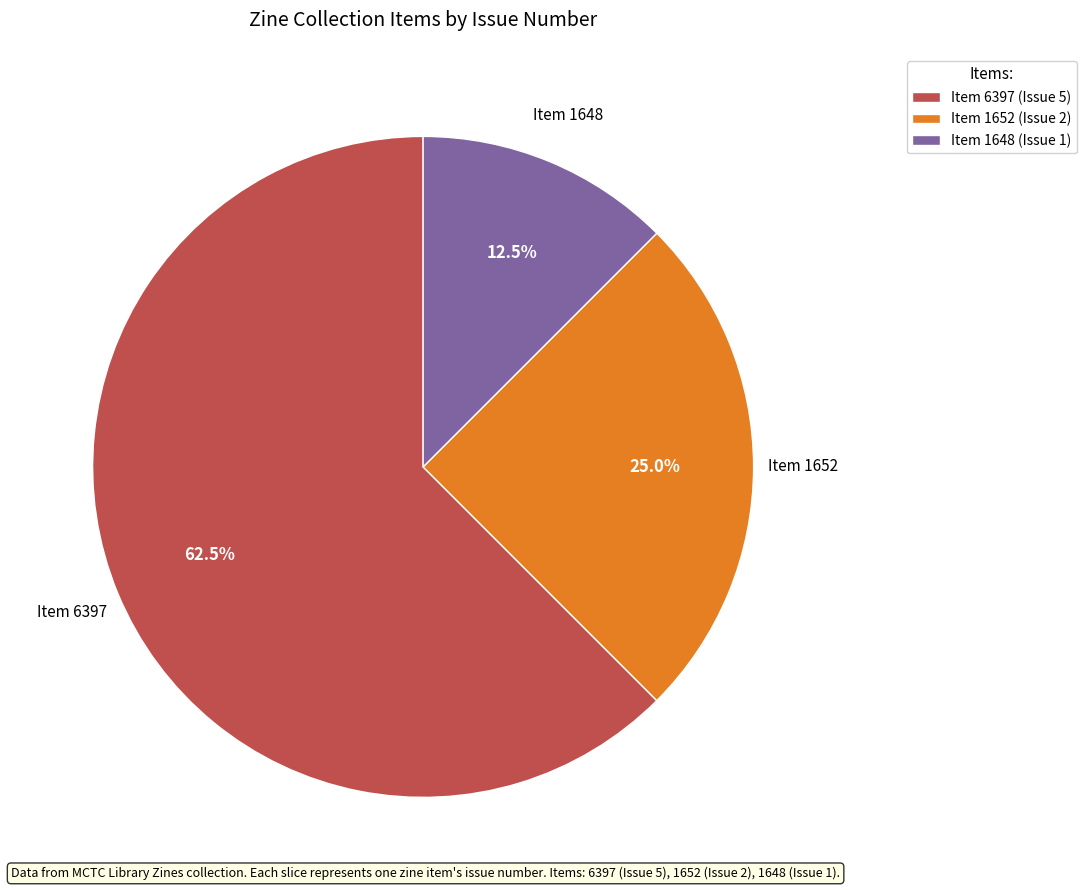

What percentage do Item 6397 and Item 1652 together represent?

87.5%